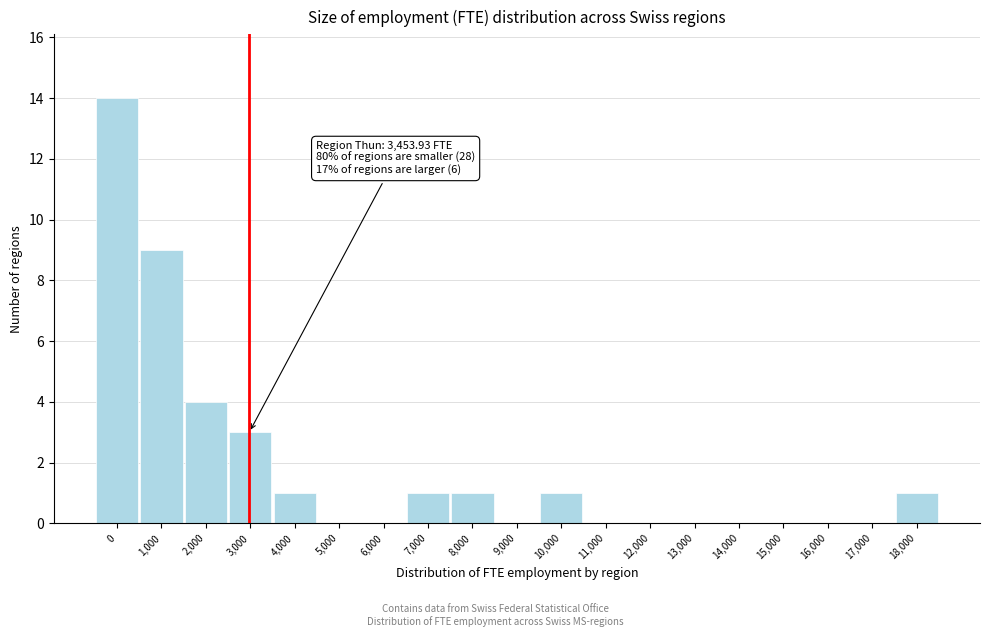

Reading right to left, list all the values displayed in this chart.

18,000=1	17,000=0	16,000=0	15,000=0	14,000=0	13,000=0	12,000=0	11,000=0	10,000=1	9,000=0	8,000=1	7,000=1	6,000=0	5,000=0	4,000=1	3,000=3	2,000=4	1,000=9	0=14